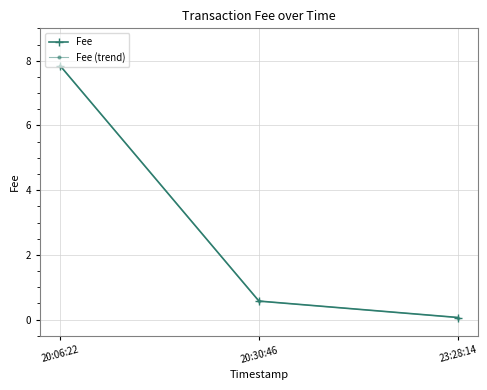

At which category is the sum across all series the highest?

20:06:22